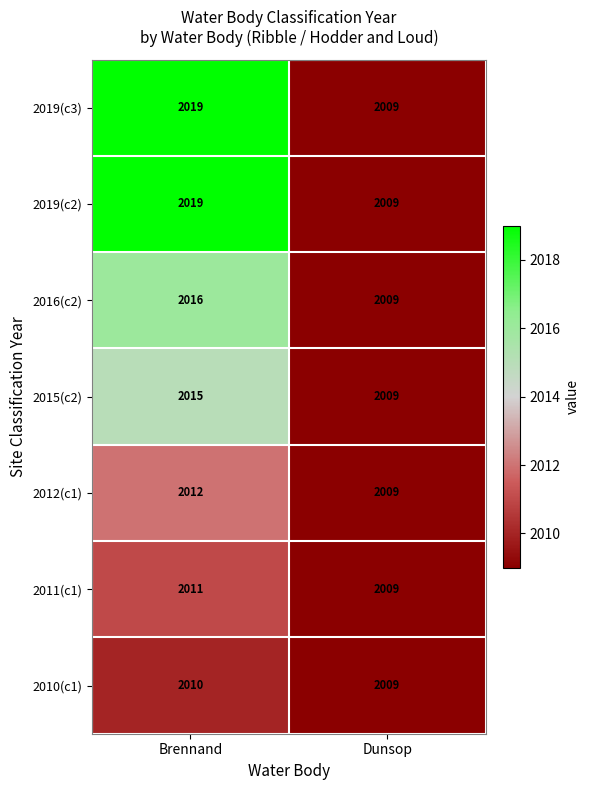

Rank the categories by 2012(c1) value from highest to lowest.

Brennand, Dunsop